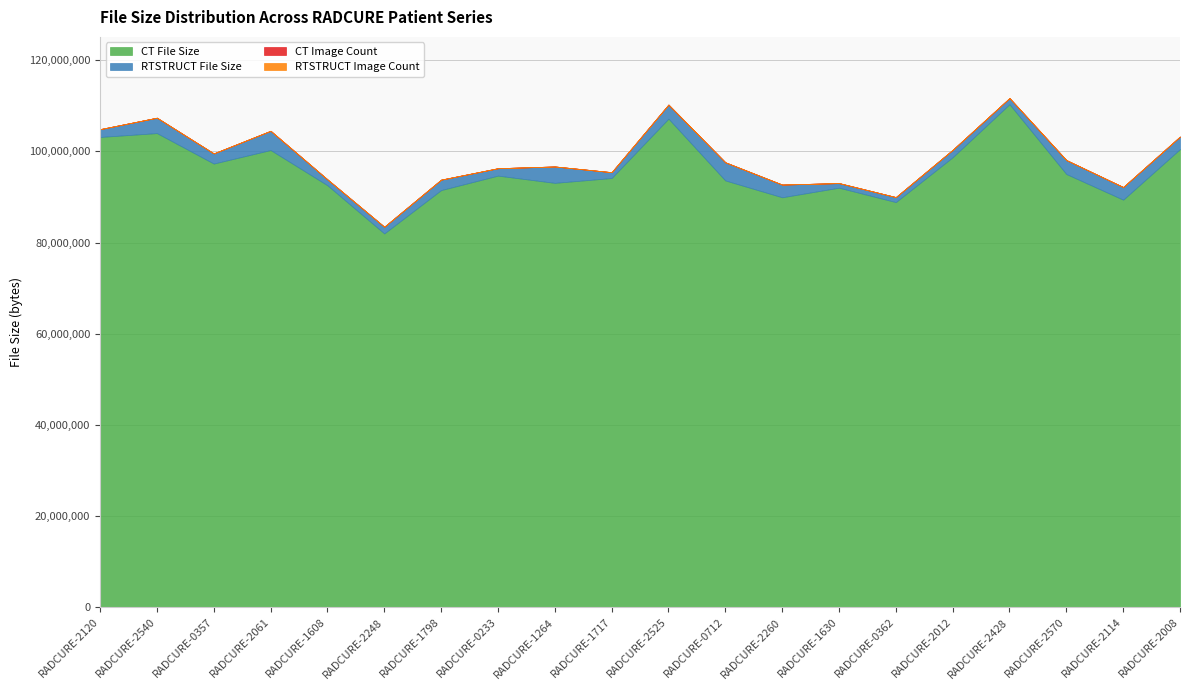

Does the chart display data point markers on the line(s)?

No